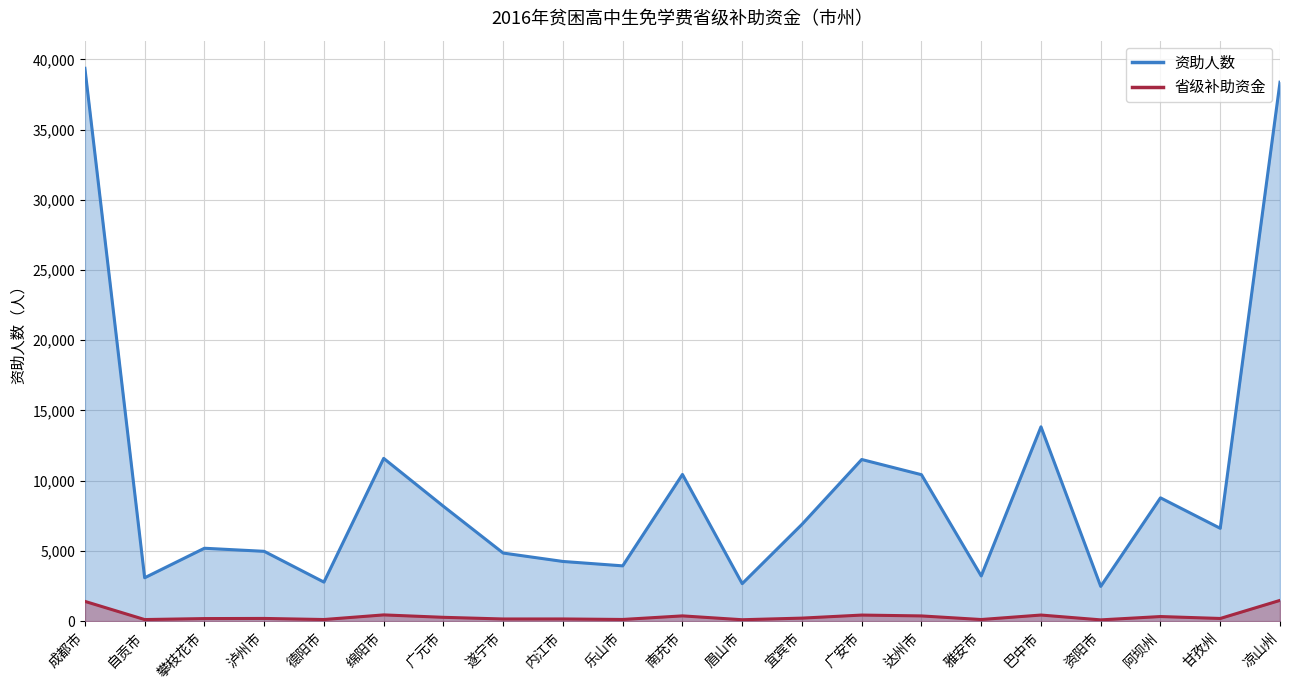

How many interior local peaks does the 资助人数 series have?

6